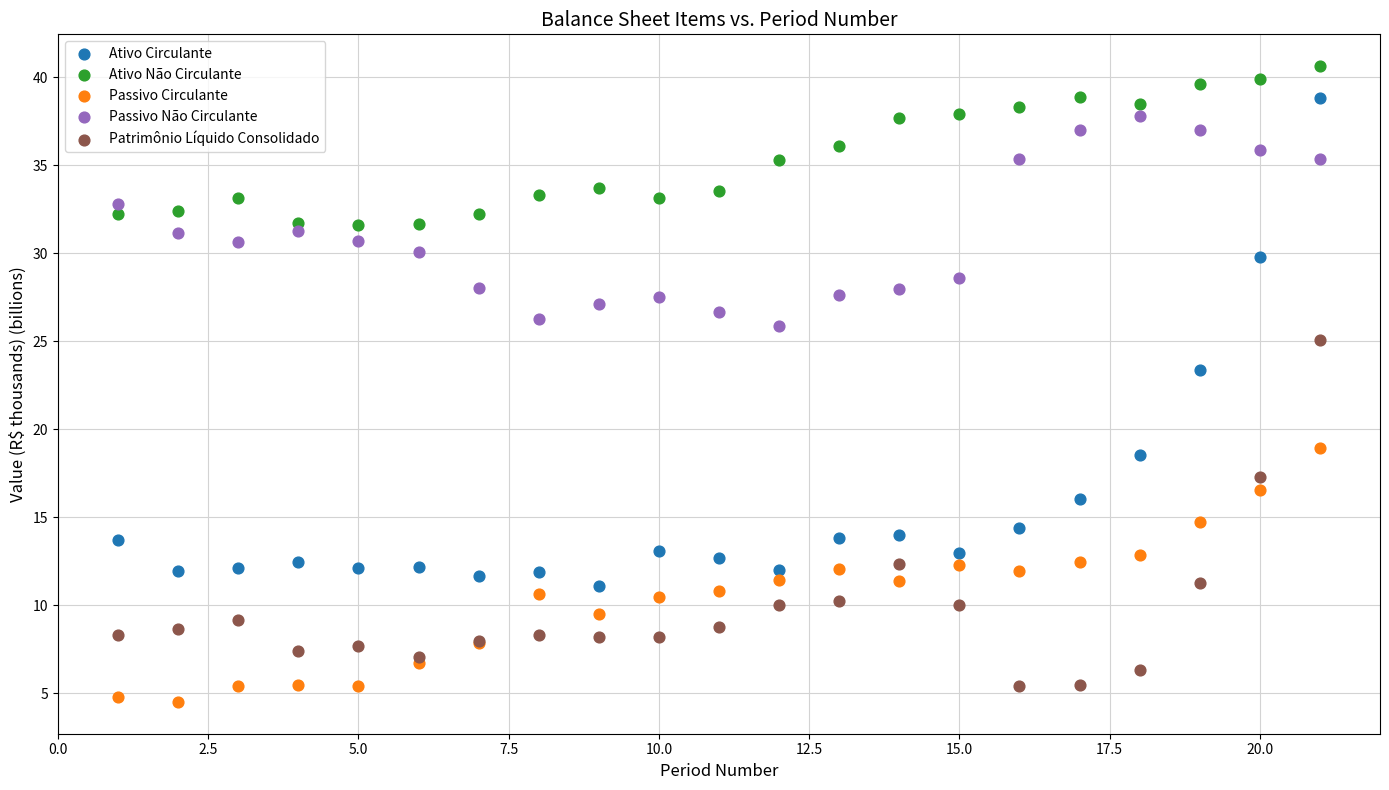

Which series has the widest spread of Y values?

Ativo Circulante